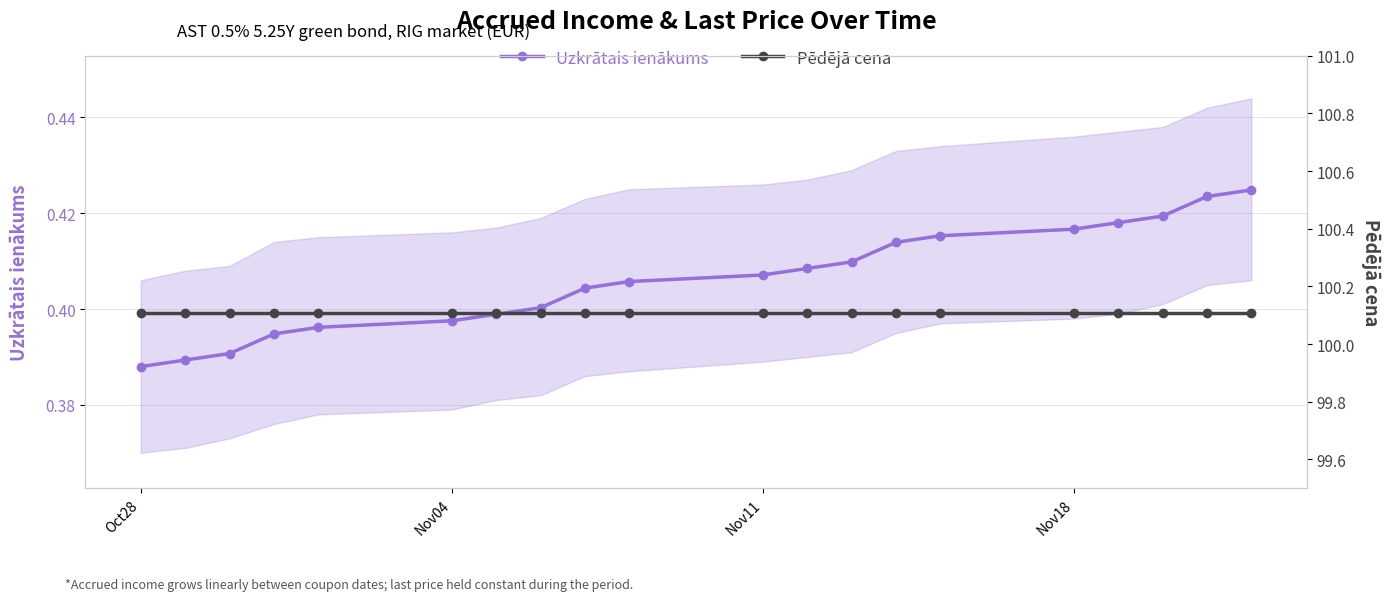

Does the chart display data point markers on the line(s)?

Yes